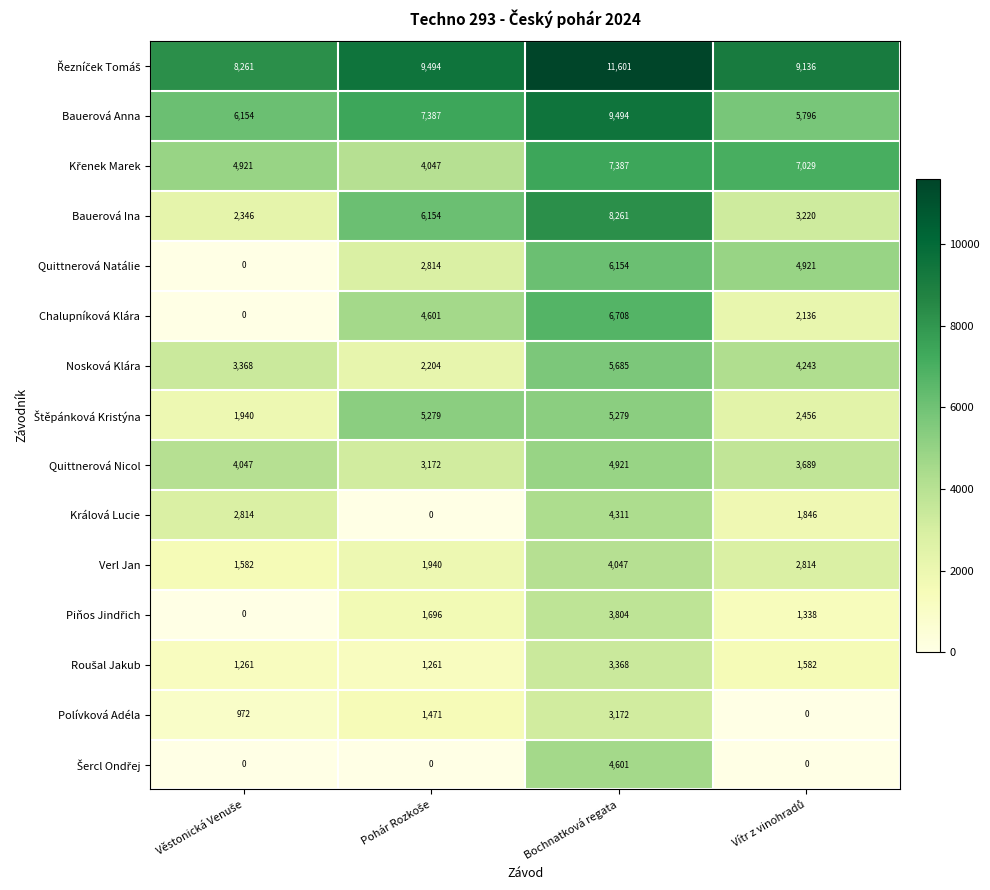

What is the average value of the Chalupníková Klára series?

3361